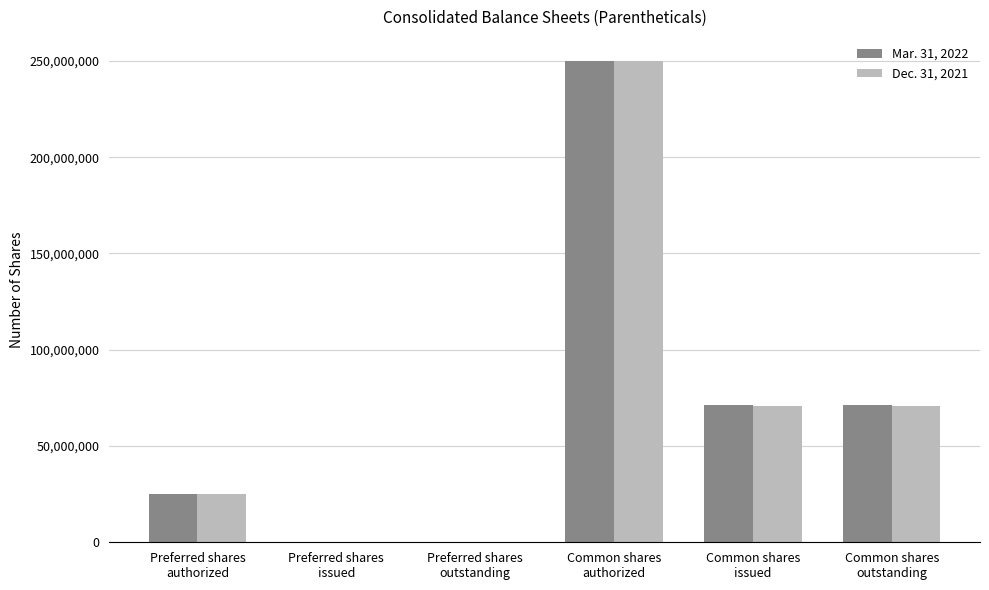

At which label does Mar. 31, 2022 reach its peak?

Common shares
authorized